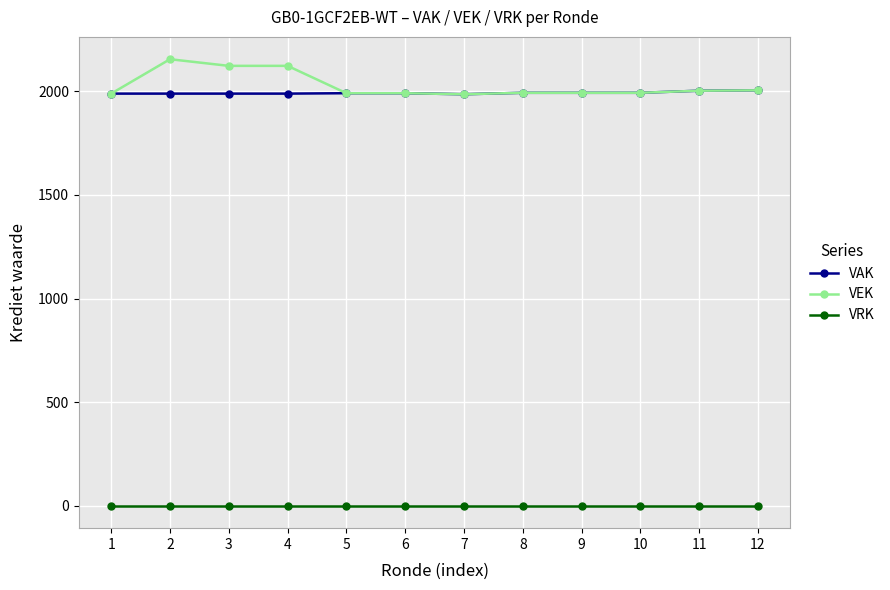

Which series has the widest spread of values?

VEK